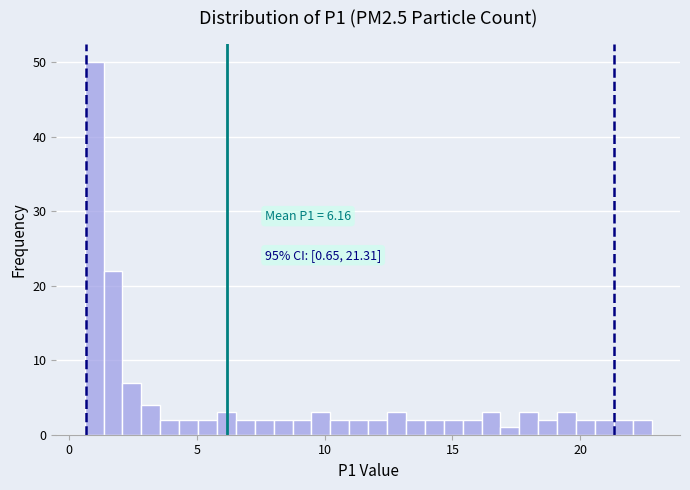

Read against the x-axis, roughly where is the centre of the tallest bar?

1.0